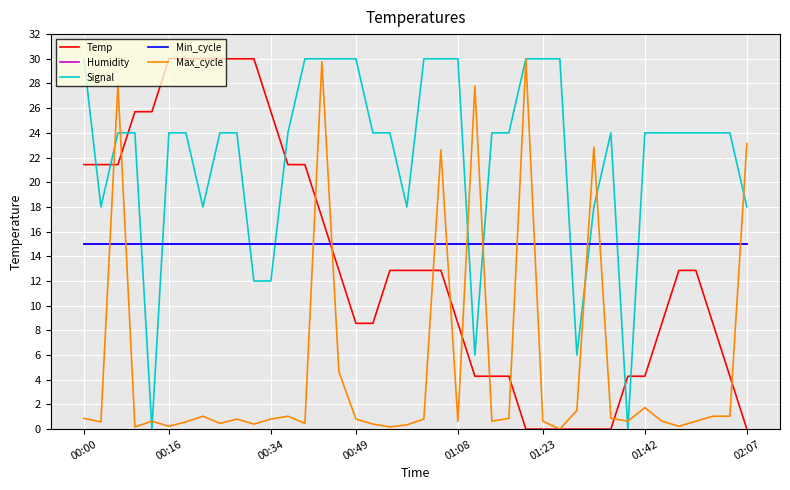

True or false: Humidity and Signal cross at least once.

True